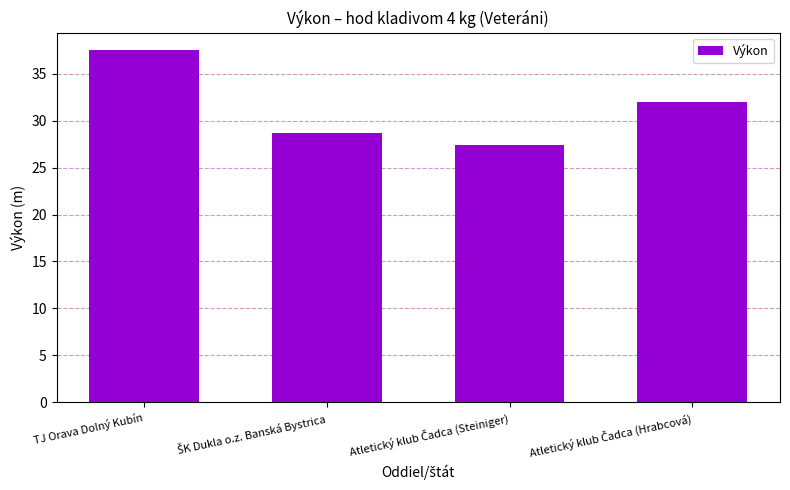

What is the difference between the maximum and minimum values?

10.1